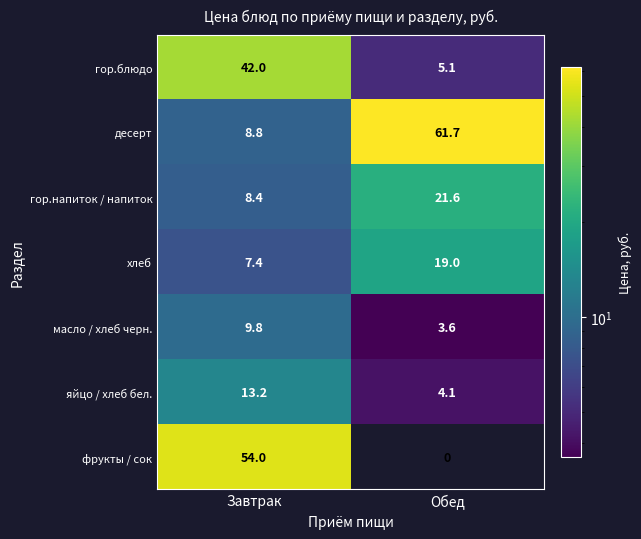

Rank the series at Завтрак from lowest to highest value.

хлеб, гор.напиток / напиток, десерт, масло / хлеб черн., яйцо / хлеб бел., гор.блюдо, фрукты / сок